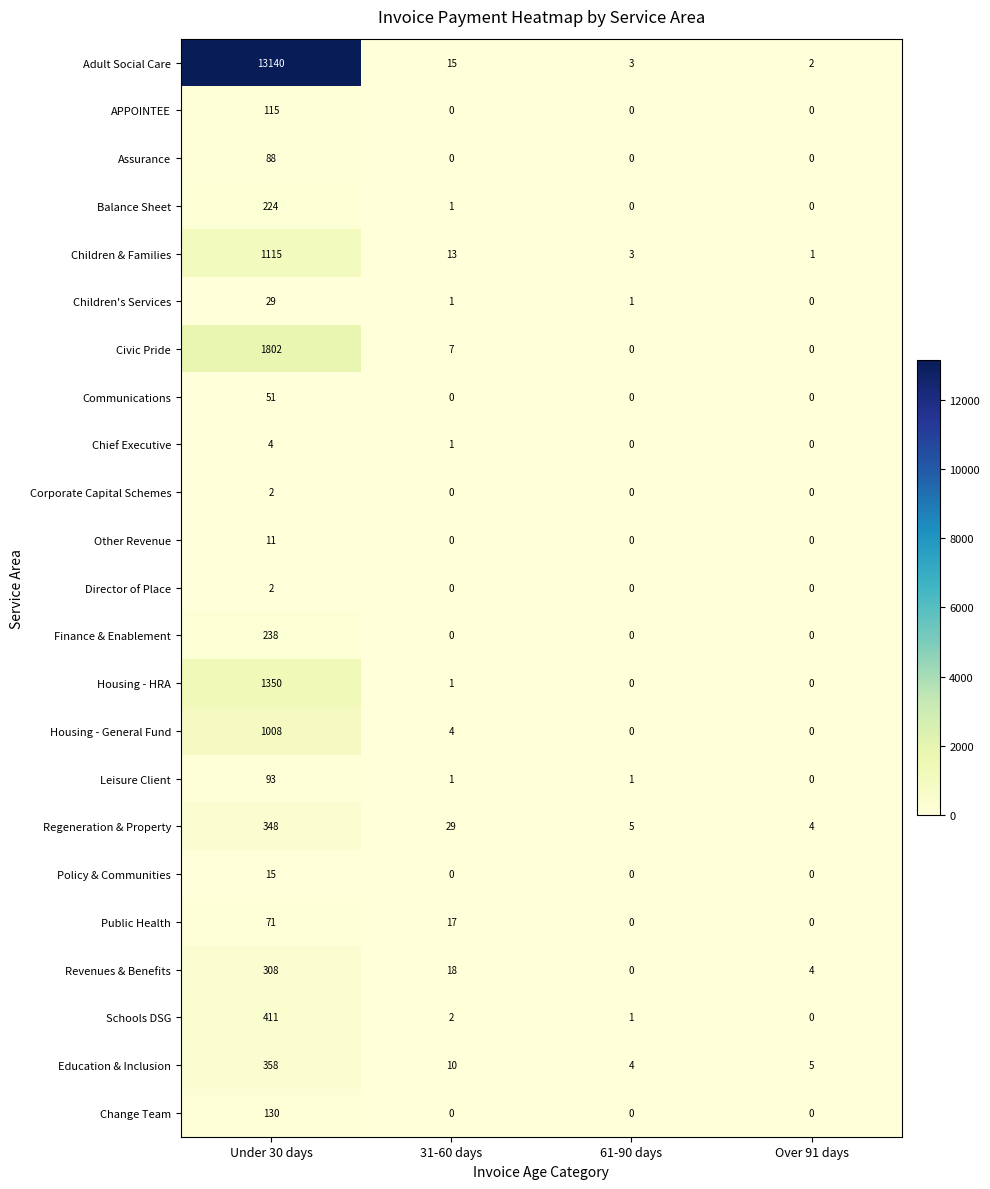

List the labels in order of Revenues & Benefits value, smallest first.

61-90 days, Over 91 days, 31-60 days, Under 30 days